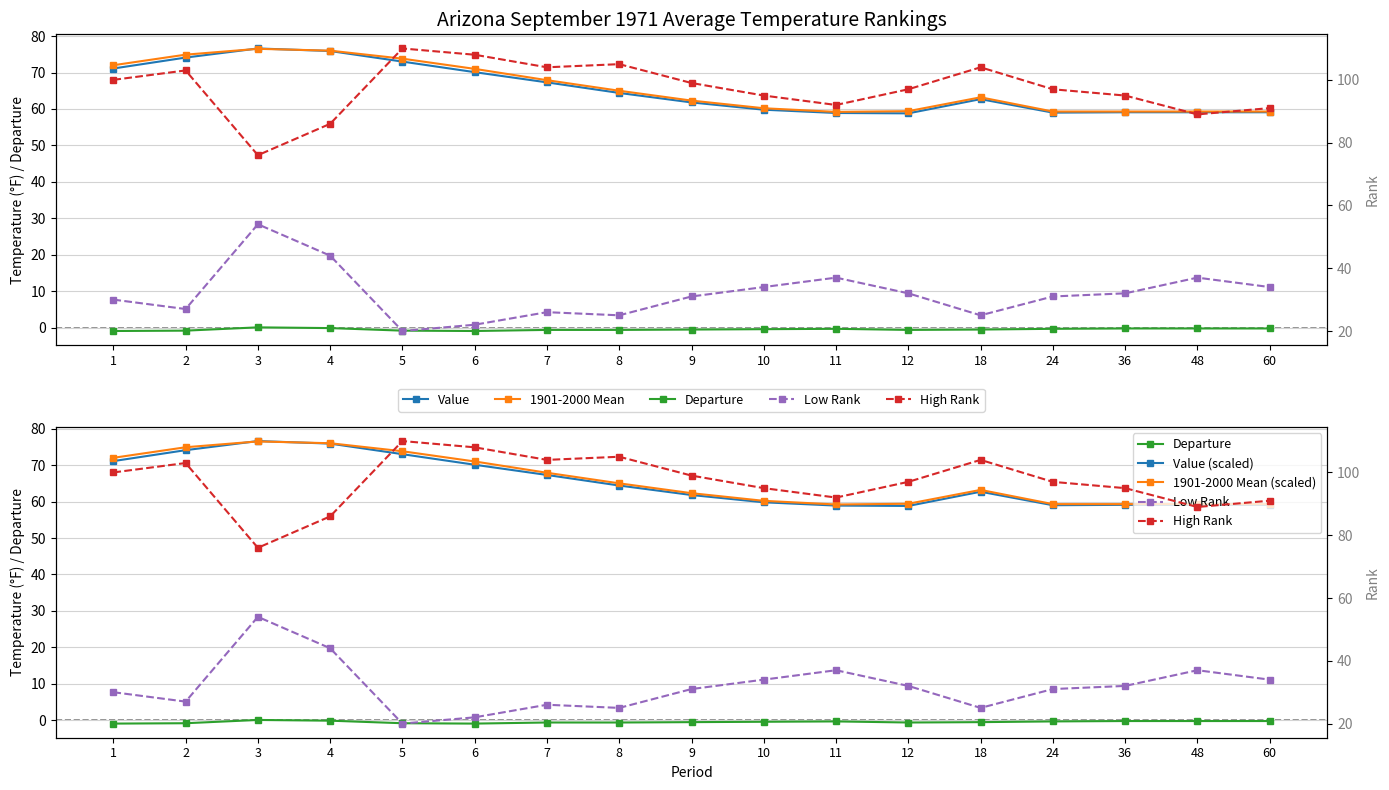

Is the value of High Rank at 2 greater than the value of Value at 4?

Yes